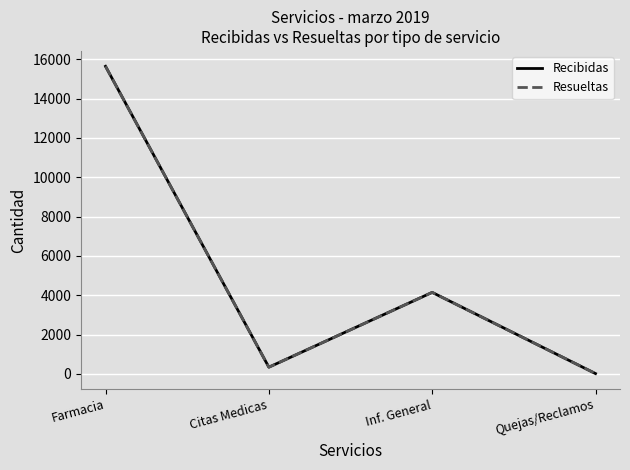

What is the difference between the maximum and minimum values in the Resueltas series?

15621